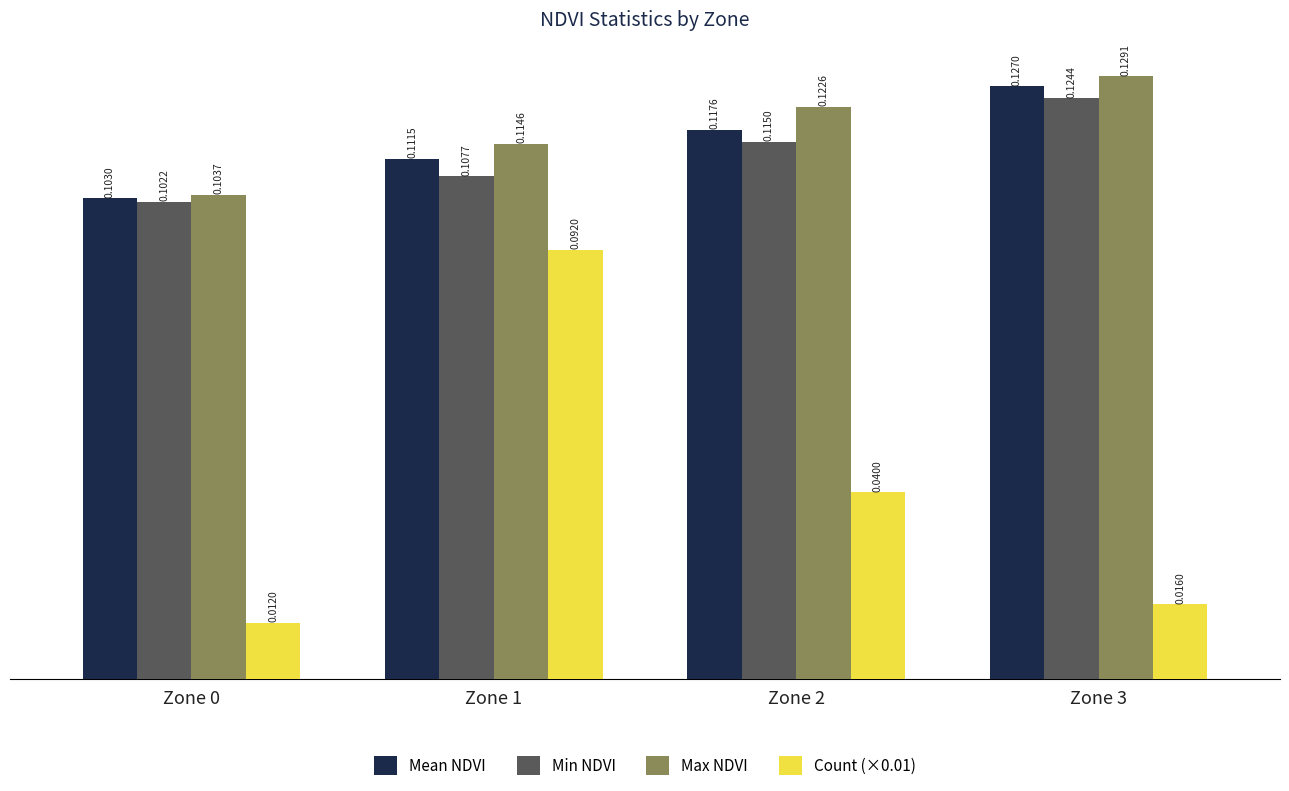

Which series has the widest spread of values?

Count (×0.01)